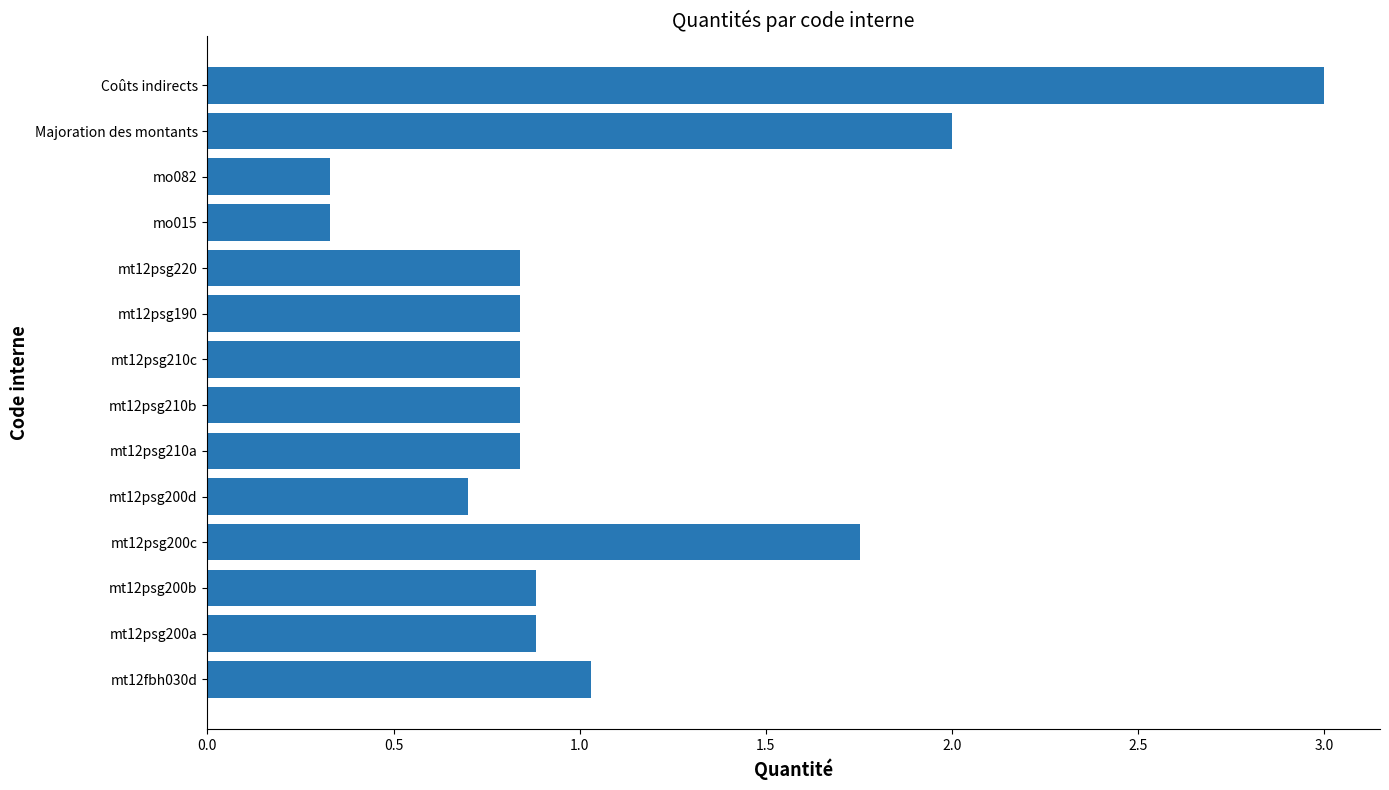

The chart shows a value of 1.1 at mt12psg210a. True or false?

False